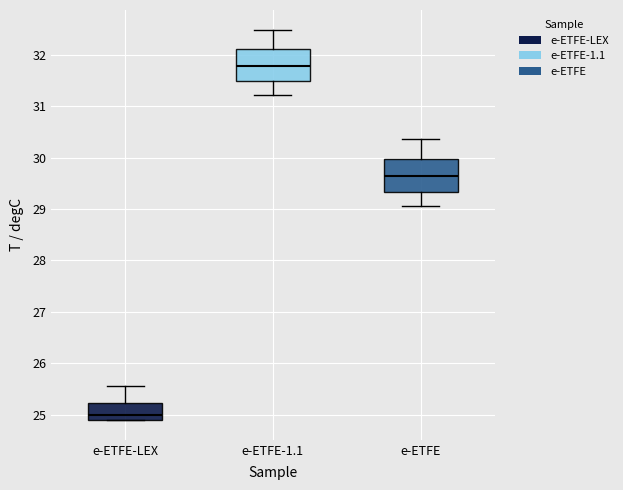

Which box's median line is the lowest?

e-ETFE-LEX